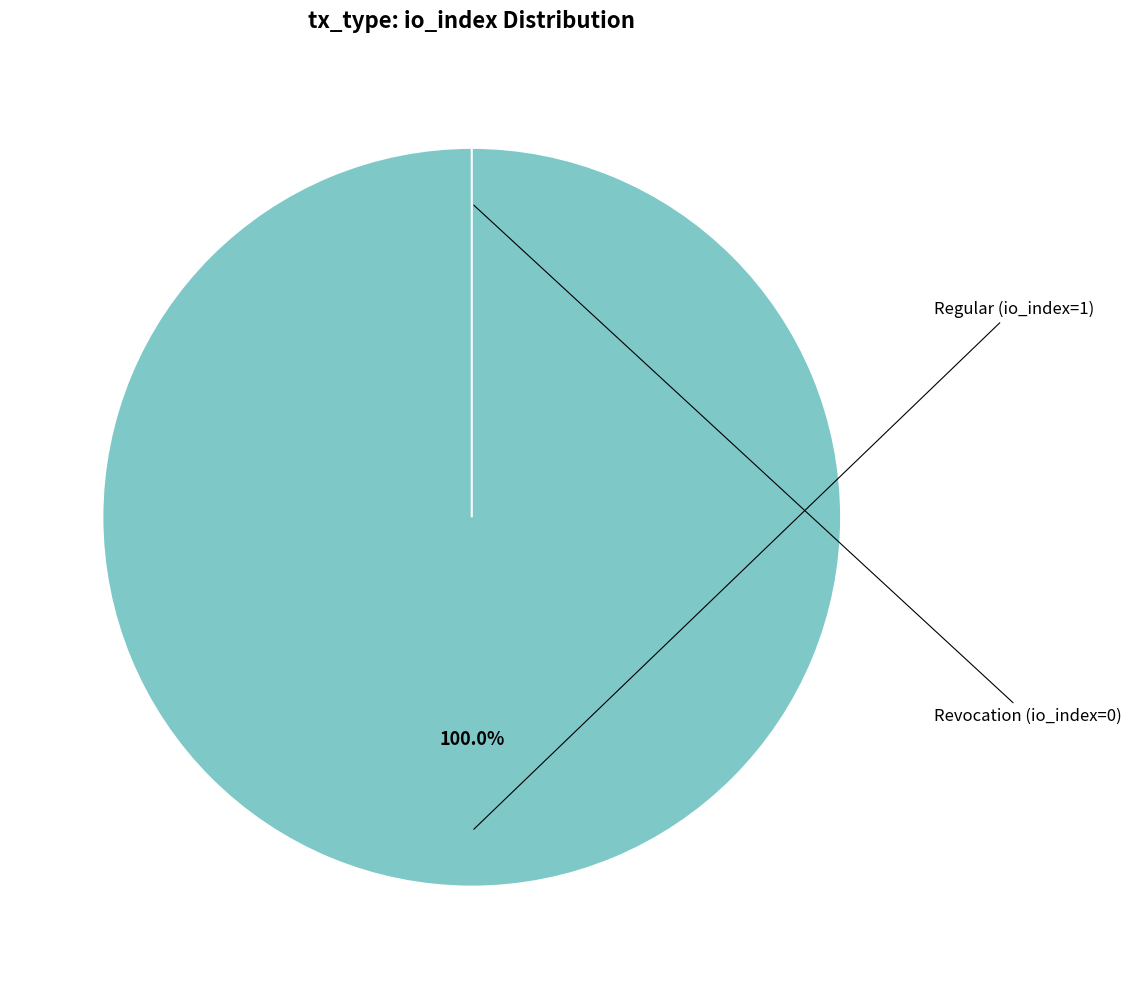

What is the largest slice in the pie chart?

Regular (io_index=1)